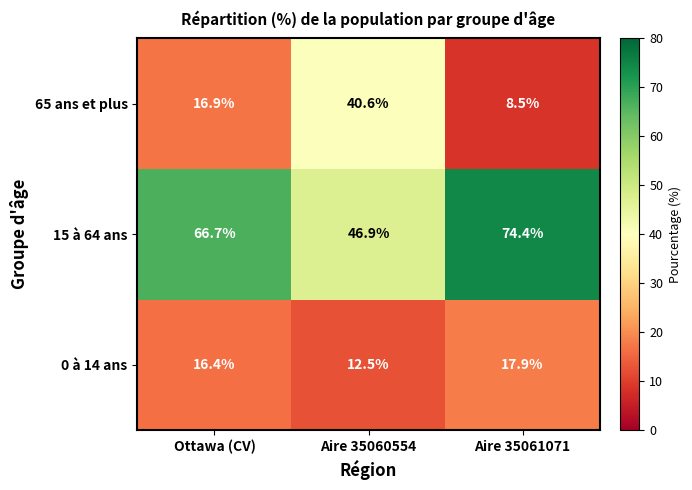

What is the difference between the 15 à 64 ans values at Aire 35060554 and Aire 35061071?

27.5